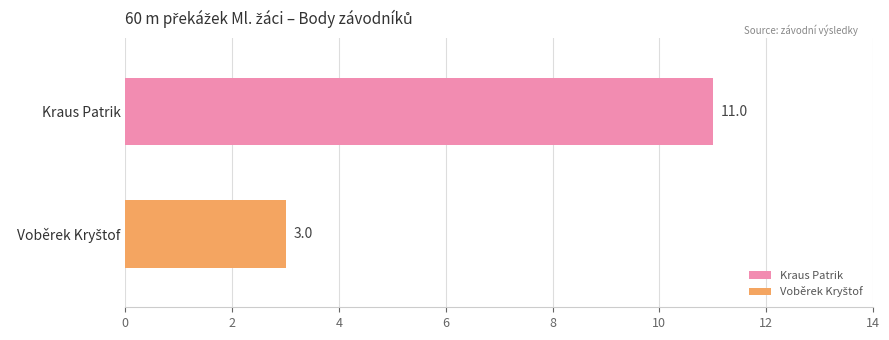

Which series has the widest spread of values?

Kraus Patrik